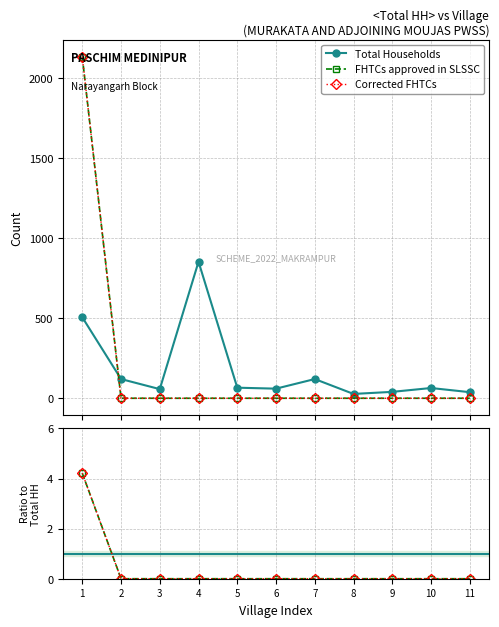

What is the difference between the maximum and minimum values in the Corrected FHTCs series?

2133